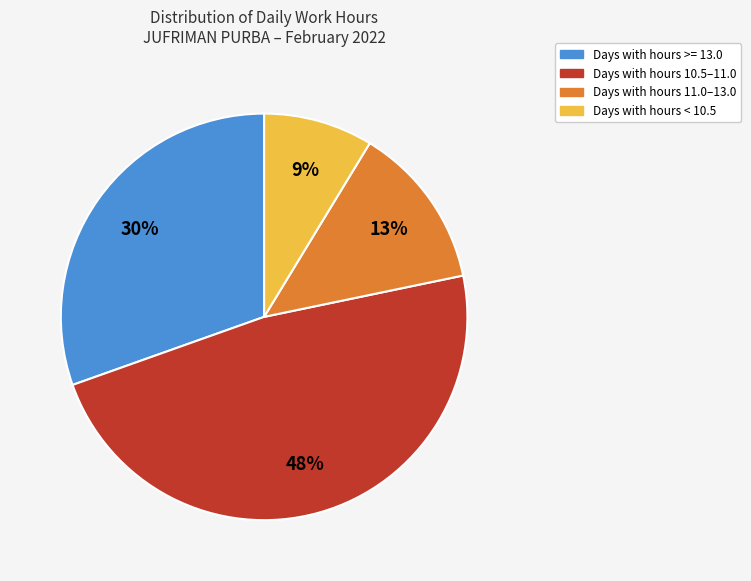

Is there any slice that represents more than half of the pie?

No